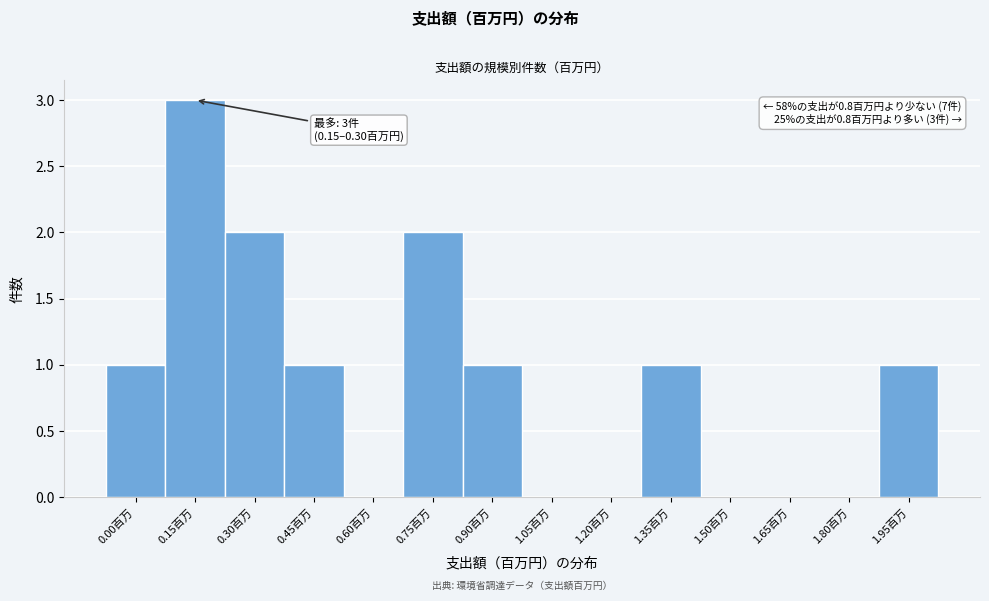

Reading left to right, what are all the values shown in this chart?

0.00百万=1	0.15百万=3	0.30百万=2	0.45百万=1	0.60百万=0	0.75百万=2	0.90百万=1	1.05百万=0	1.20百万=0	1.35百万=1	1.50百万=0	1.65百万=0	1.80百万=0	1.95百万=1